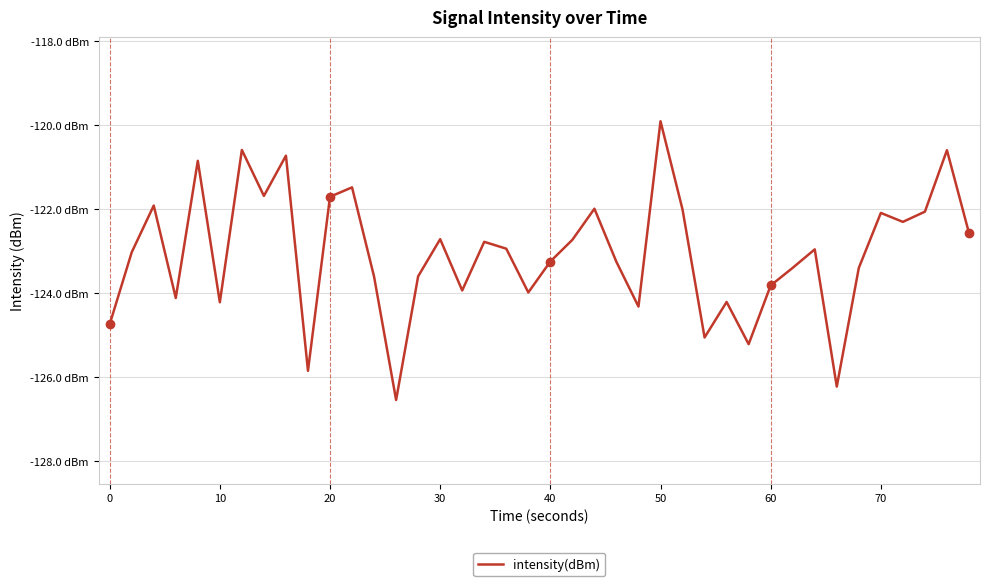

Does the chart display data point markers on the line(s)?

No